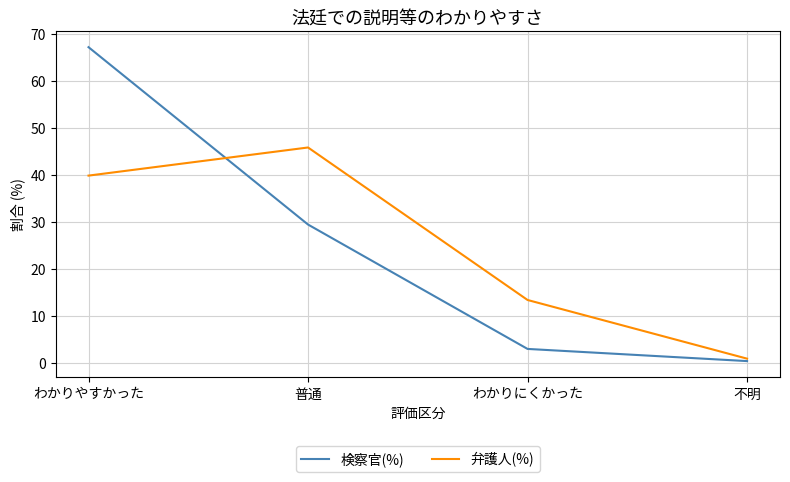

Read the 検察官(%) value at 普通.

29.4